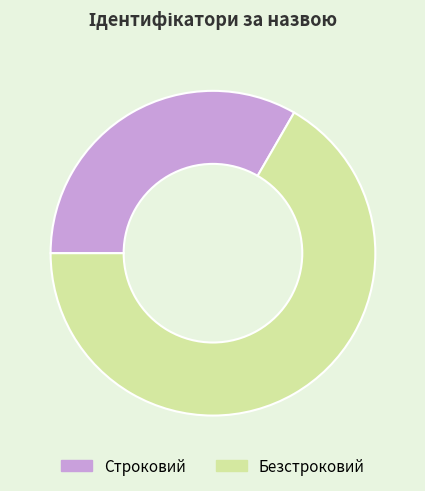

Does Безстроковий represent more than half of the total?

Yes